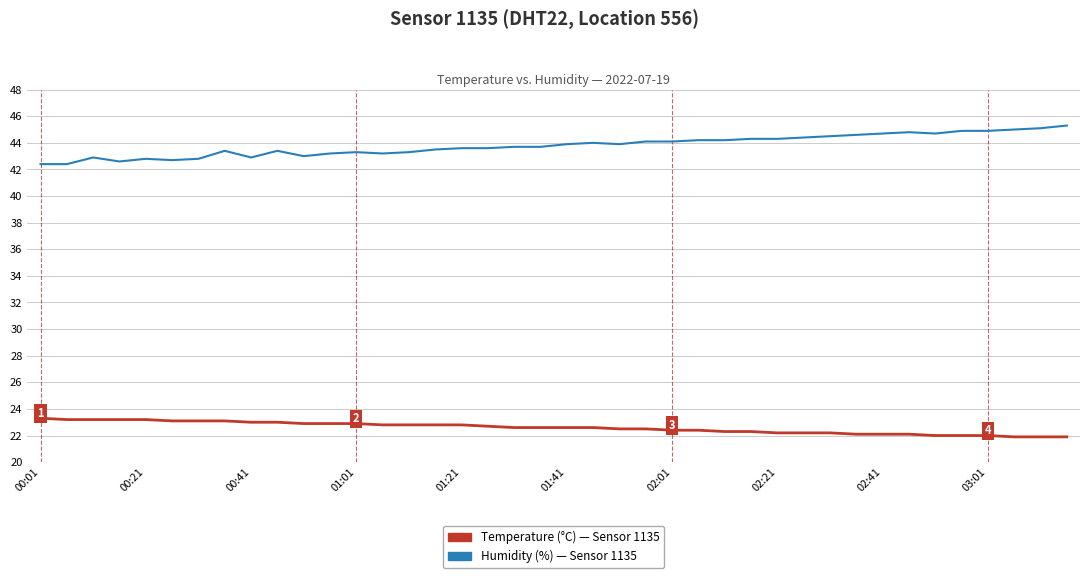

What is the greatest value displayed?

45.3